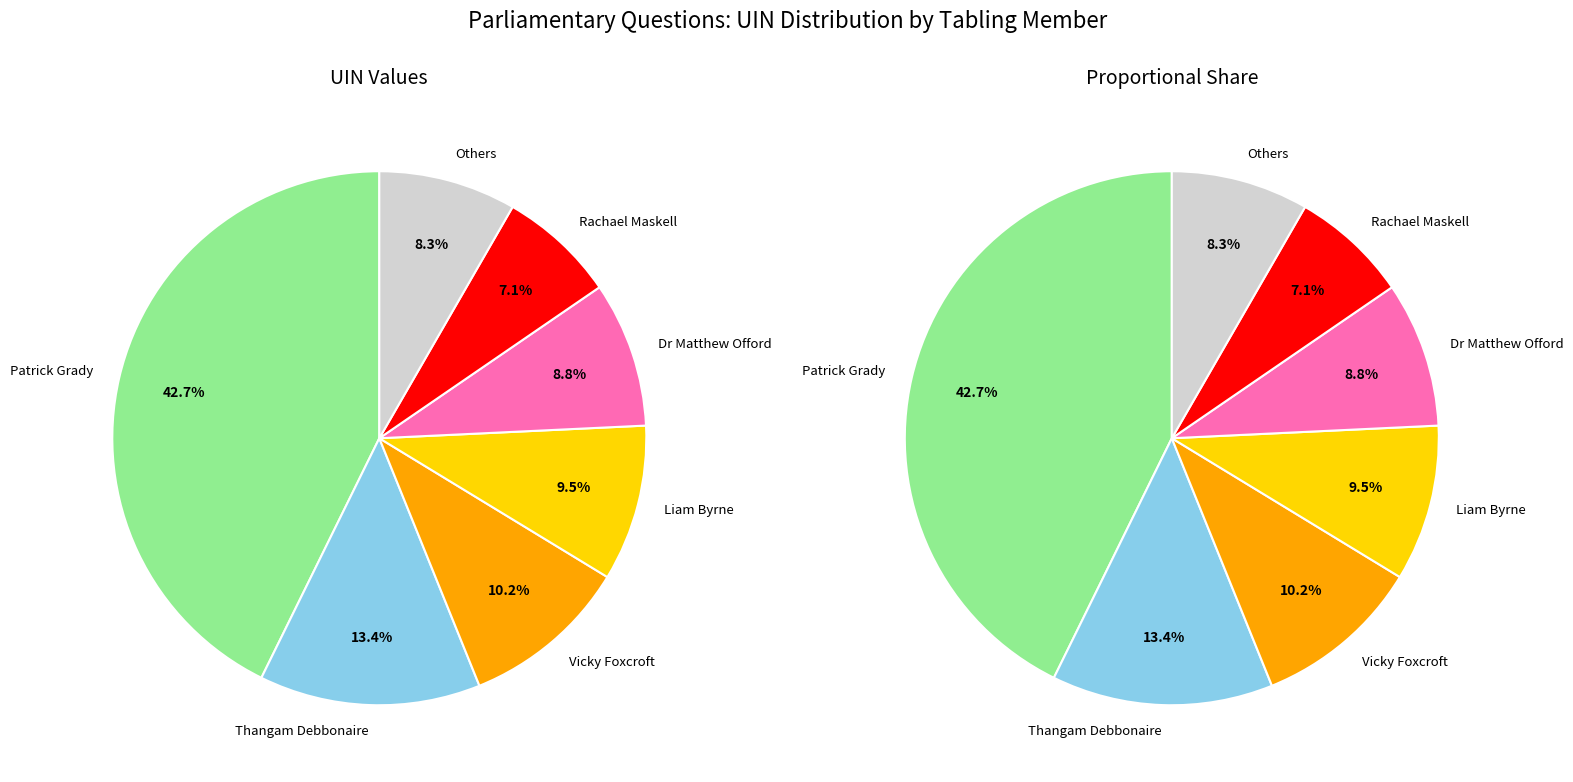

Combined, do Tracy Brabin (6796) and Rachael Maskell account for over 50%?

No